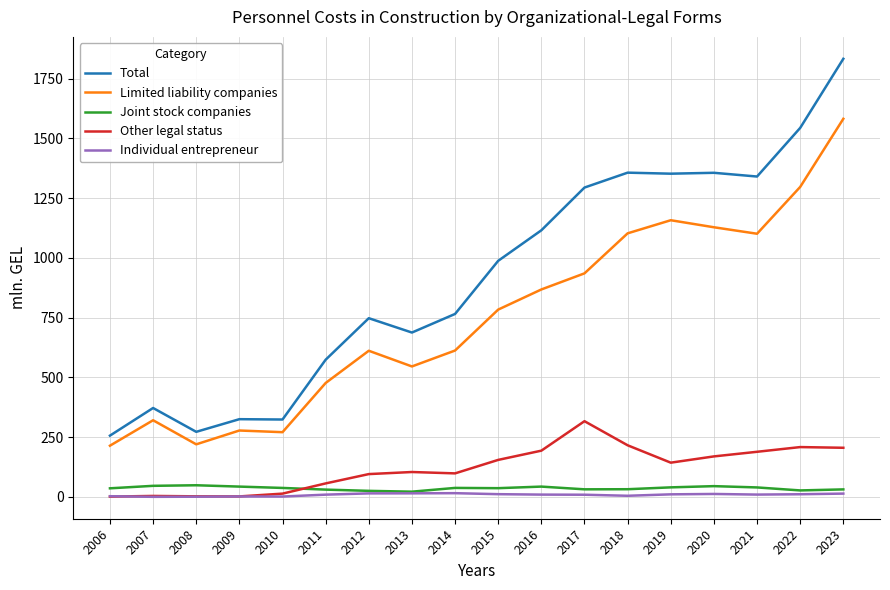

Does the chart display data point markers on the line(s)?

No